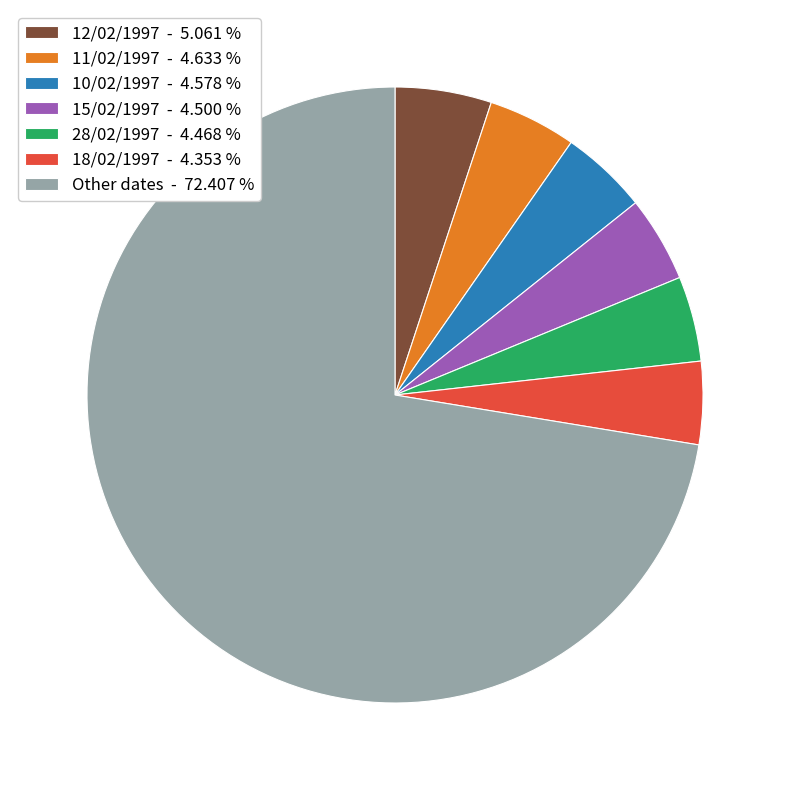

Do 12/02/1997 - 5.061 % and 28/02/1997 - 4.468 % together represent more than half of the pie?

No